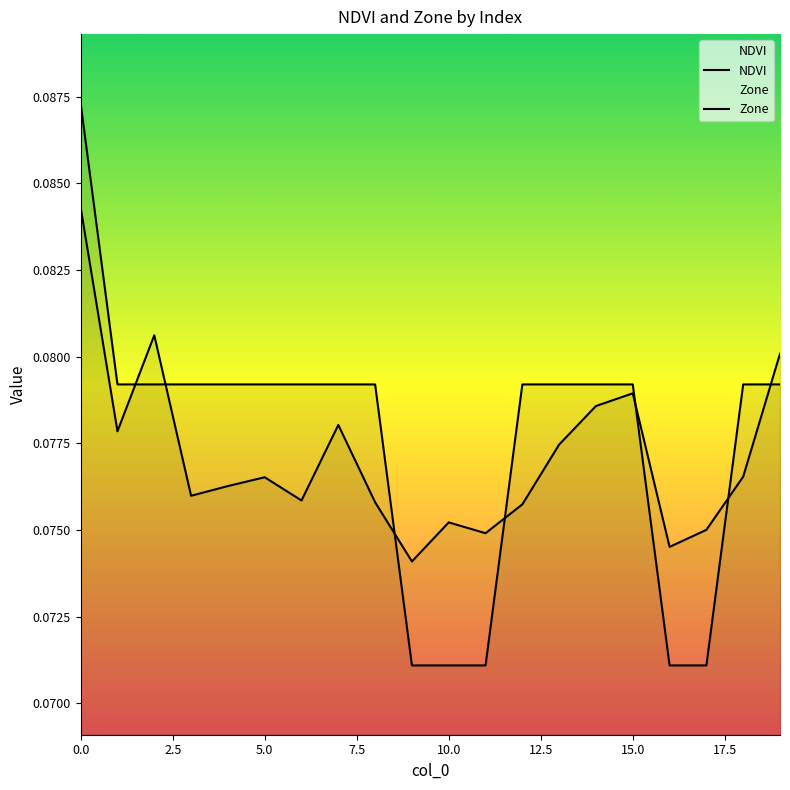

Read the Zone value at 15.

0.1